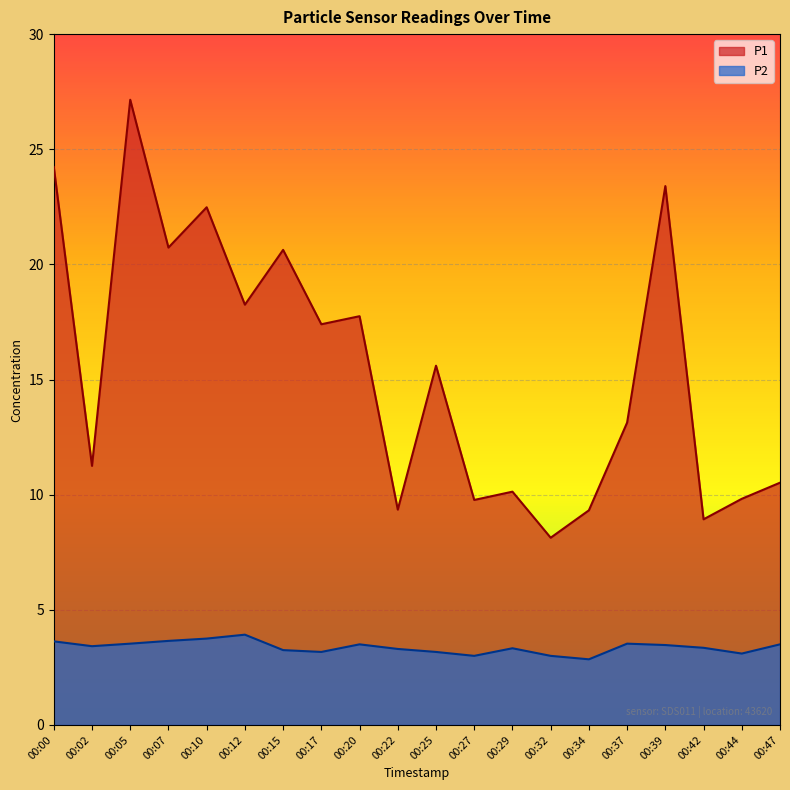

How many lines are shown in the chart?

2